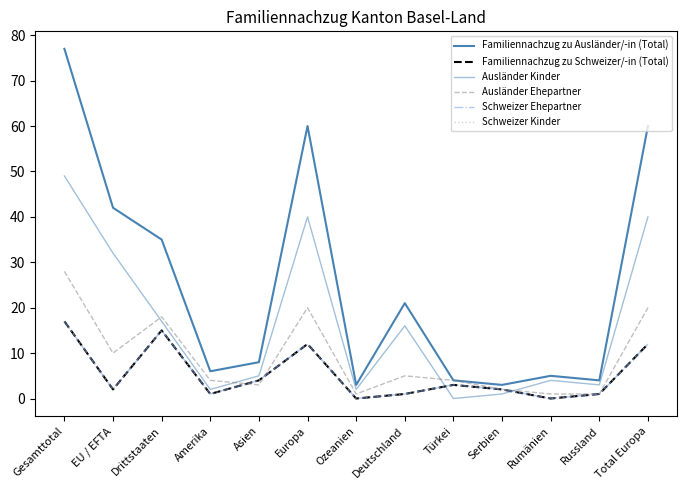

Reading left to right, what are all the values shown in this chart?

Familiennachzug zu Ausländer/-in (Total): Gesamttotal=77	EU / EFTA=42	Drittstaaten=35	Amerika=6	Asien=8	Europa=60	Ozeanien=3	Deutschland=21	Türkei=4	Serbien=3	Rumänien=5	Russland=4	Total Europa=60
Familiennachzug zu Schweizer/-in (Total): Gesamttotal=17	EU / EFTA=2	Drittstaaten=15	Amerika=1	Asien=4	Europa=12	Ozeanien=0	Deutschland=1	Türkei=3	Serbien=2	Rumänien=0	Russland=1	Total Europa=12
Ausländer Kinder: Gesamttotal=49	EU / EFTA=32	Drittstaaten=17	Amerika=2	Asien=5	Europa=40	Ozeanien=2	Deutschland=16	Türkei=0	Serbien=1	Rumänien=4	Russland=3	Total Europa=40
Ausländer Ehepartner: Gesamttotal=28	EU / EFTA=10	Drittstaaten=18	Amerika=4	Asien=3	Europa=20	Ozeanien=1	Deutschland=5	Türkei=4	Serbien=2	Rumänien=1	Russland=1	Total Europa=20
Schweizer Ehepartner: Gesamttotal=17	EU / EFTA=2	Drittstaaten=15	Amerika=1	Asien=4	Europa=12	Ozeanien=0	Deutschland=1	Türkei=3	Serbien=2	Rumänien=0	Russland=1	Total Europa=12
Schweizer Kinder: Gesamttotal=17	EU / EFTA=2	Drittstaaten=15	Amerika=1	Asien=4	Europa=12	Ozeanien=0	Deutschland=1	Türkei=3	Serbien=2	Rumänien=0	Russland=1	Total Europa=12